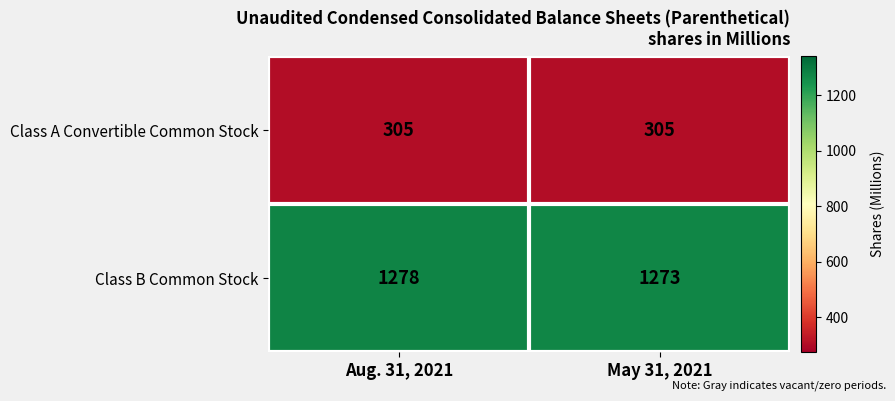

What is the sum of the Class B Common Stock values at Aug. 31, 2021 and May 31, 2021?

2551